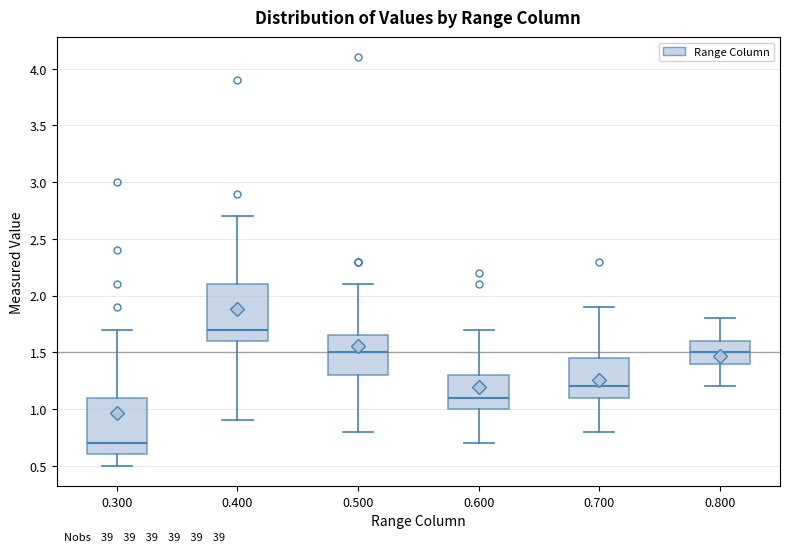

Where does the lower whisker of the box at x = 0.600 end on the y-axis? The values are not printed on the chart, so give them approximately, as read against the axis.

0.70